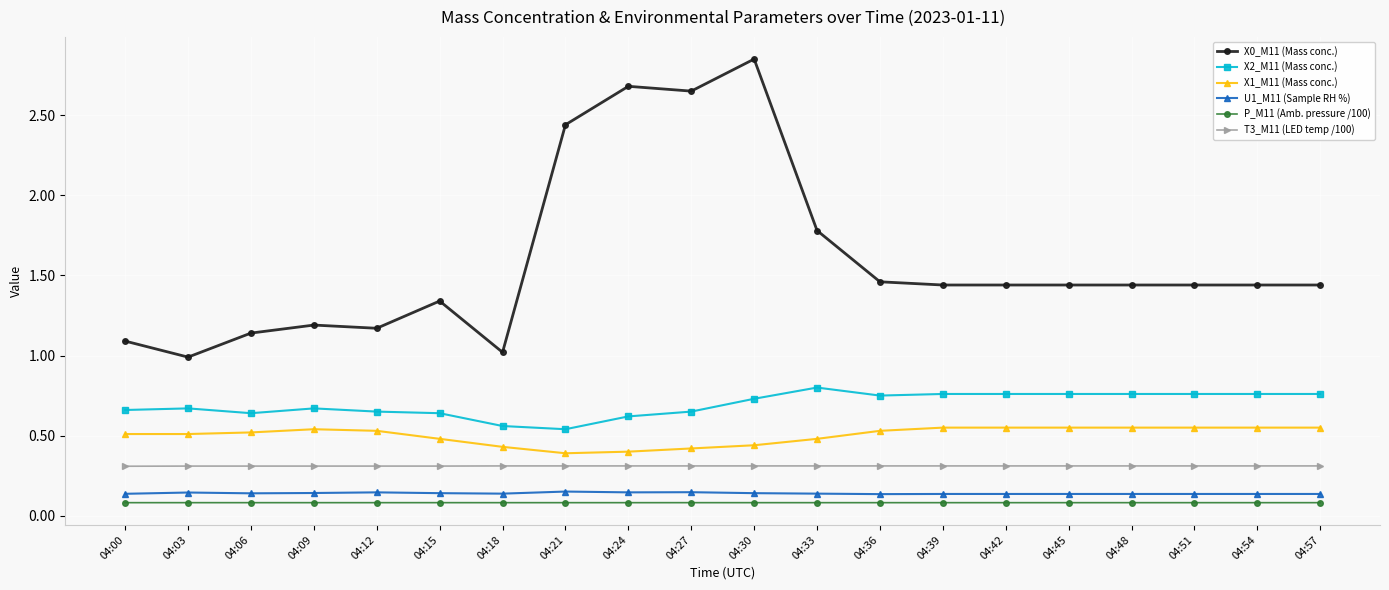

True or false: U1_M11 (Sample RH %) has more than 2 points higher than both neighbors.

True